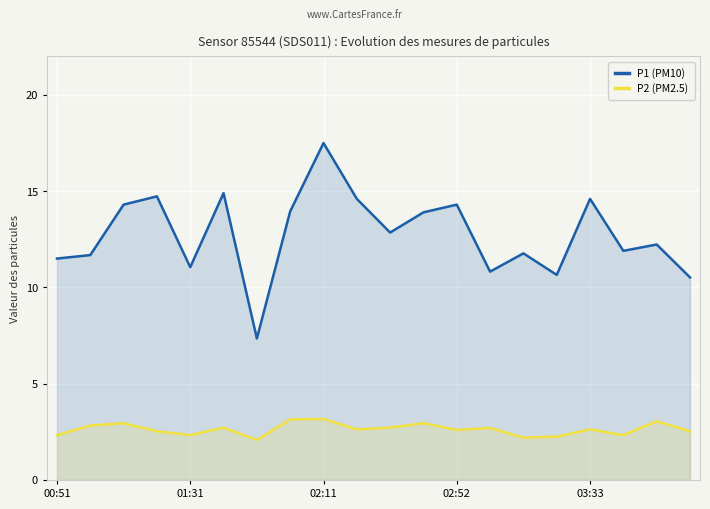

Reading left to right, what are all the values shown in this chart?

P1 (PM10): 11.5	11.7	14.3	14.7	11.1	14.9	7.3	13.9	17.5	14.6	12.8	13.9	14.3	10.8	11.8	10.7	14.6	11.9	12.2	10.5
P2 (PM2.5): 2.3	2.8	3.0	2.5	2.3	2.7	2.1	3.1	3.2	2.6	2.7	3.0	2.6	2.7	2.2	2.2	2.6	2.3	3.0	2.5